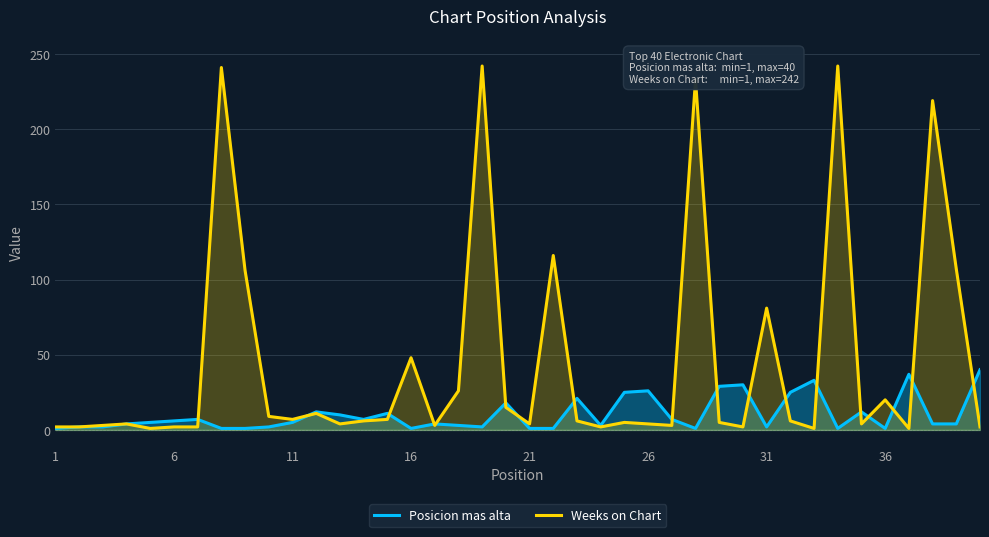

Which series has the largest total across all categories?

Weeks on Chart